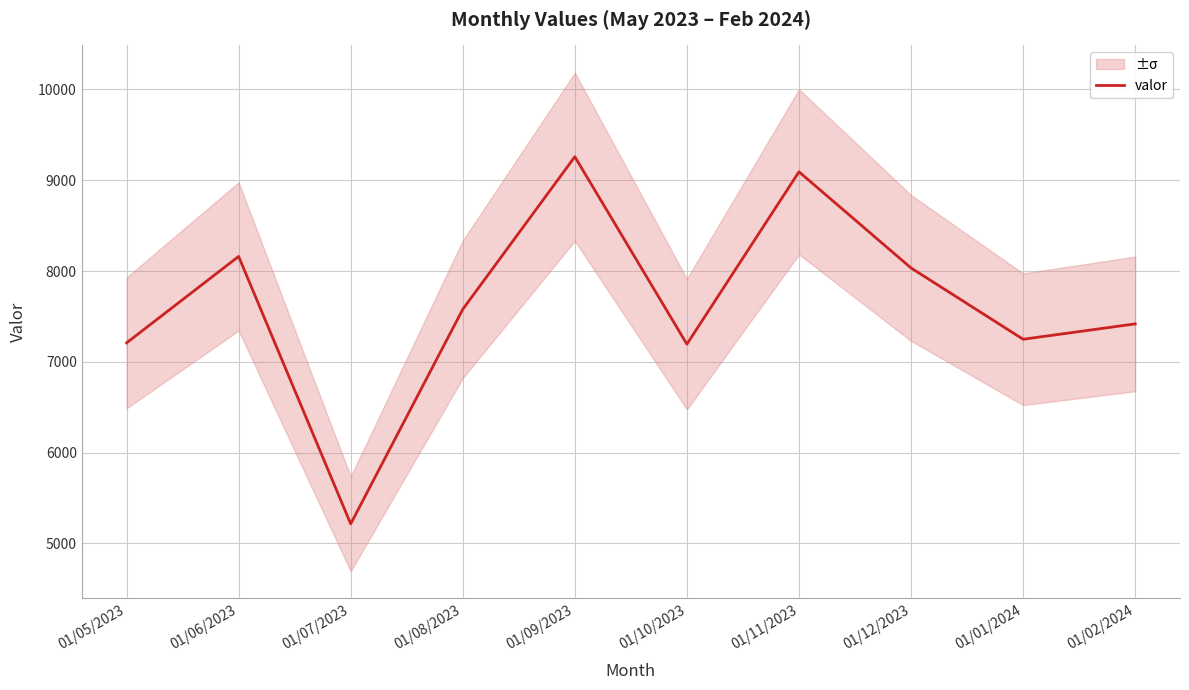

What is the change in value from 01/11/2023 to 01/02/2024?

-1675